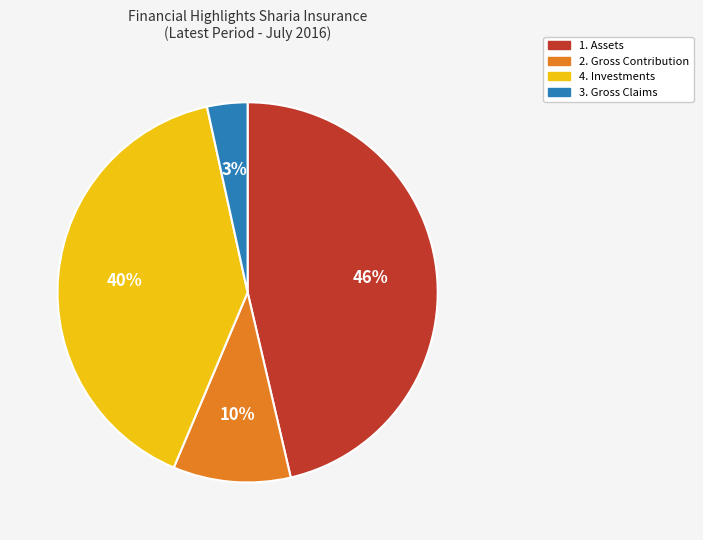

To the nearest percent, what is the difference between the largest and smallest slice percentages?

43%